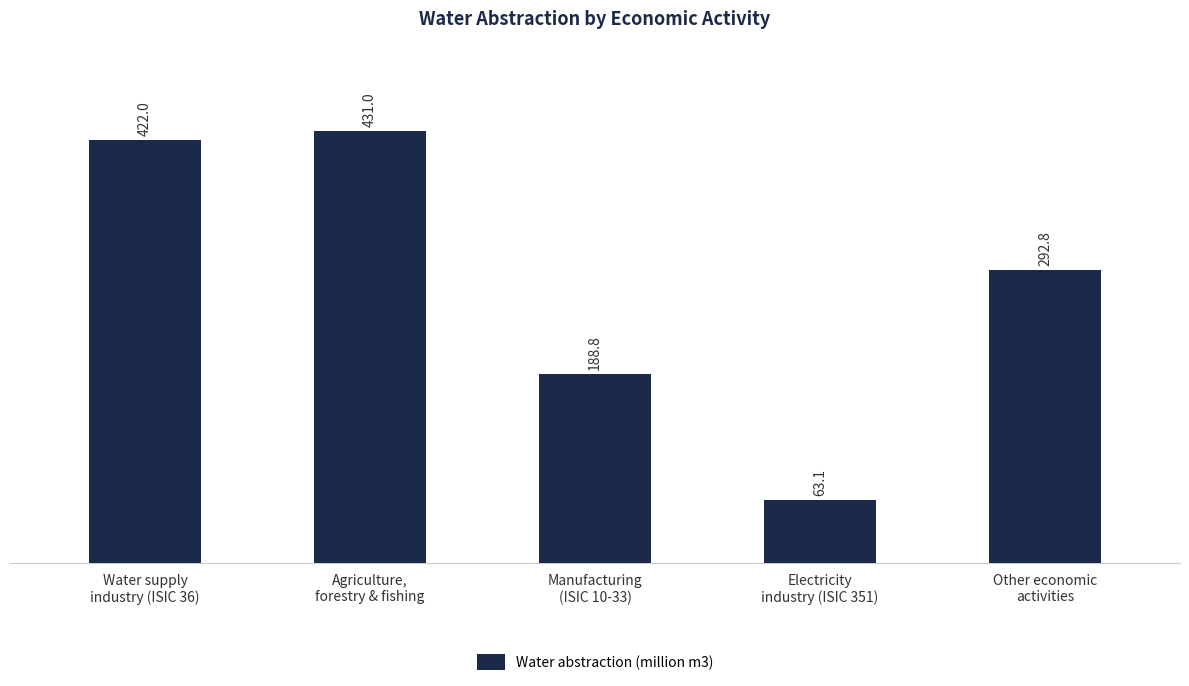

What is the label of the 3rd bar from the left?

Manufacturing
(ISIC 10-33)